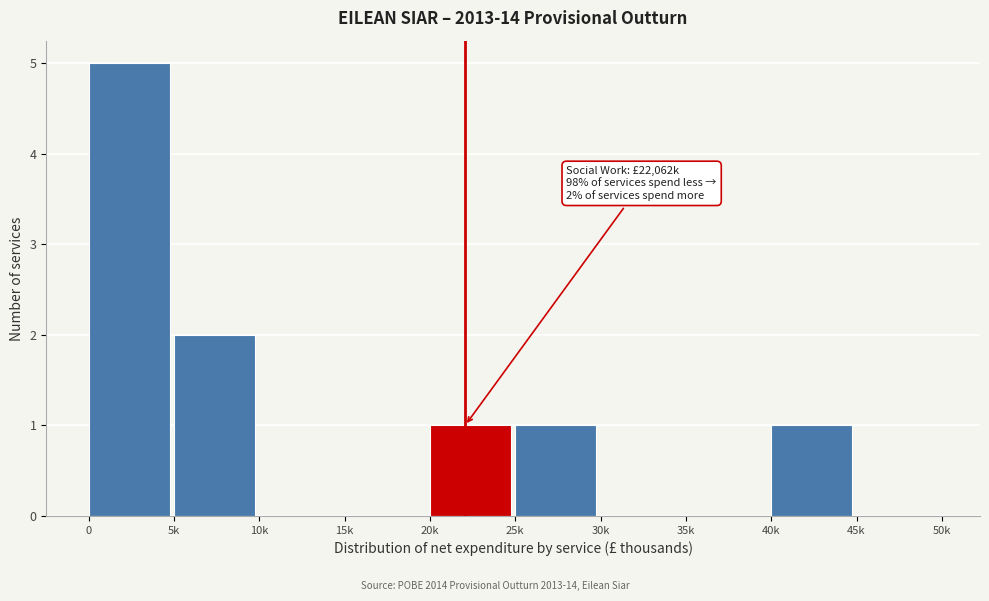

Reading left to right, transcribe all the data shown in this chart.

0=5	5k=2	10k=0	15k=0	20k=1	25k=1	30k=0	35k=0	40k=1	45k=0